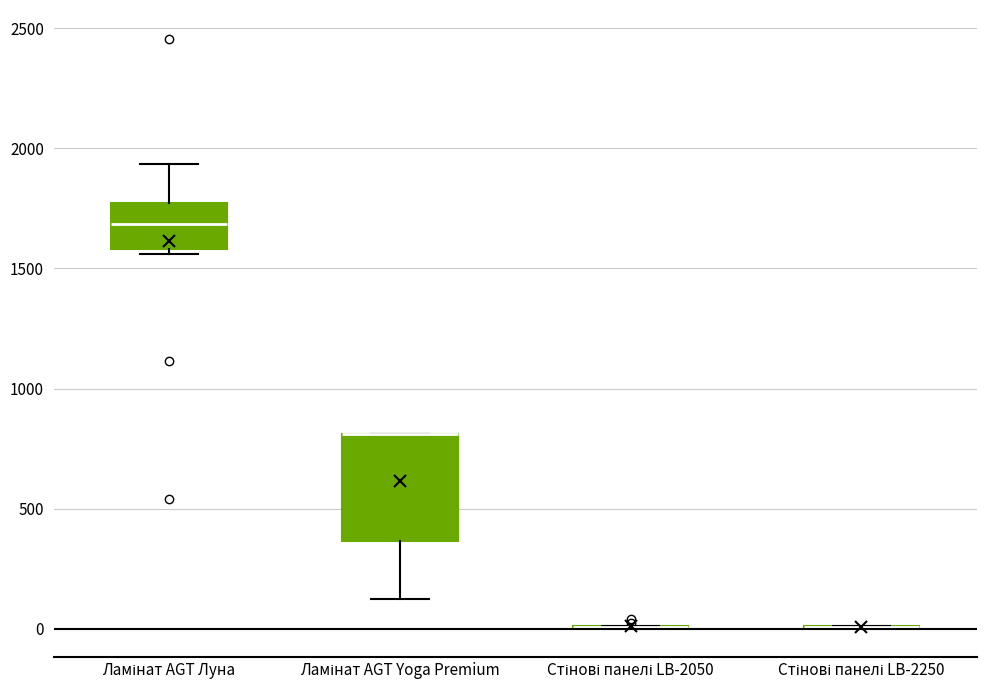

Which box is the tallest, from its lower edge to its upper edge?

Ламінат AGT Yoga Premium